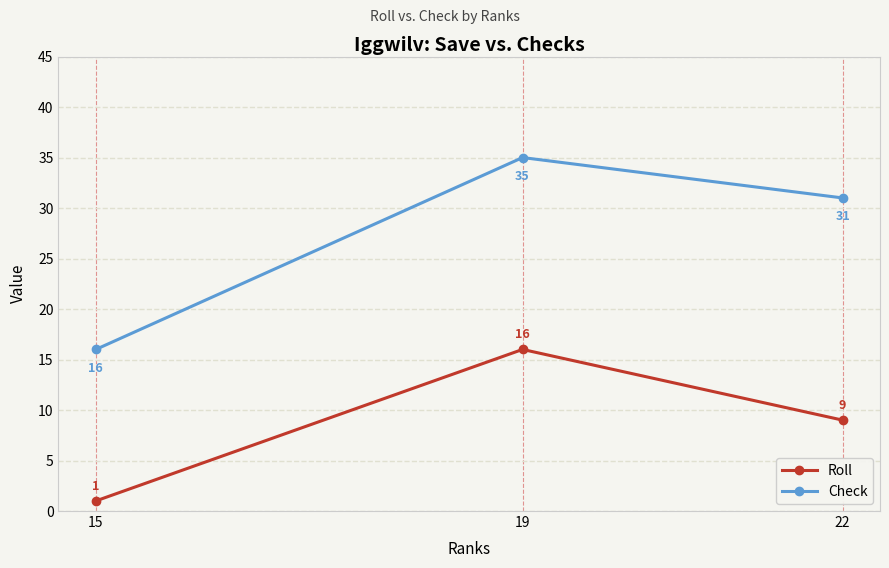

Which category has the lowest value in the Roll series?

15